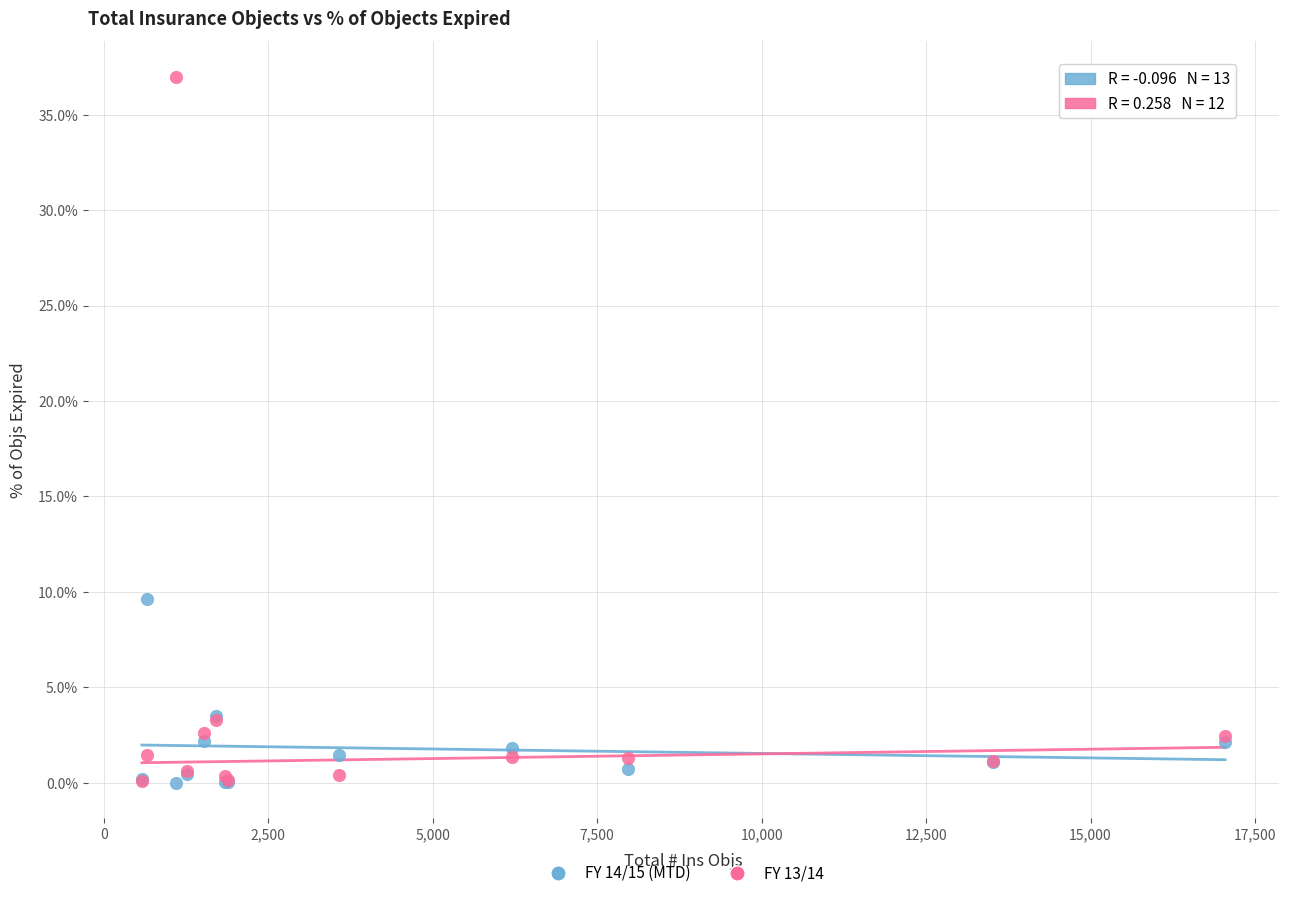

What are all the series names shown in the legend?

FY 14/15 (MTD), FY 13/14